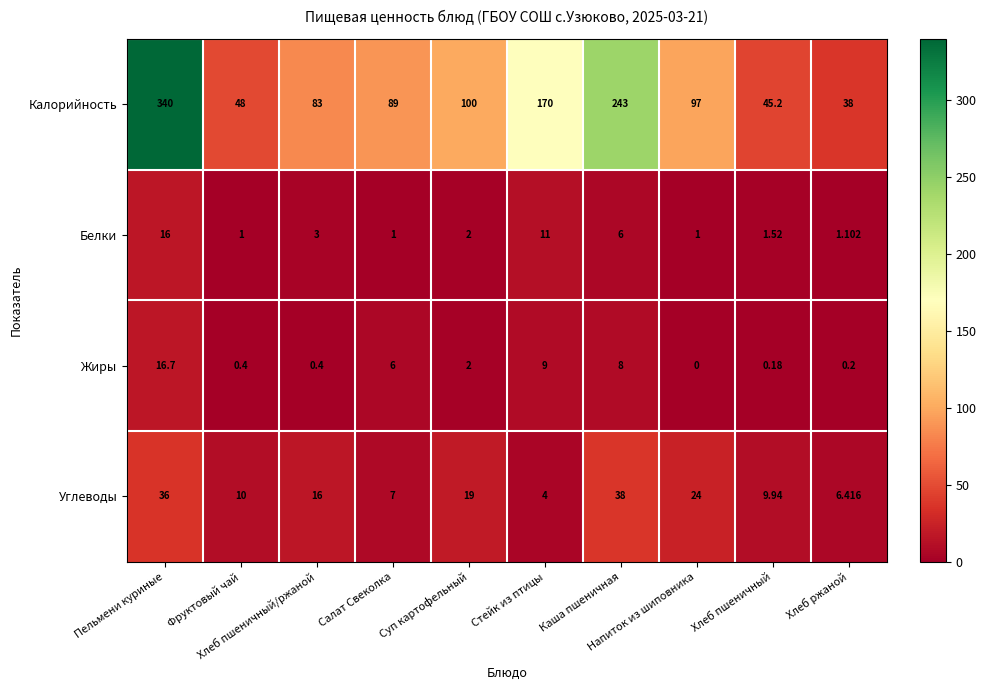

List the series in order of their peak value, lowest first.

Белки, Жиры, Углеводы, Калорийность